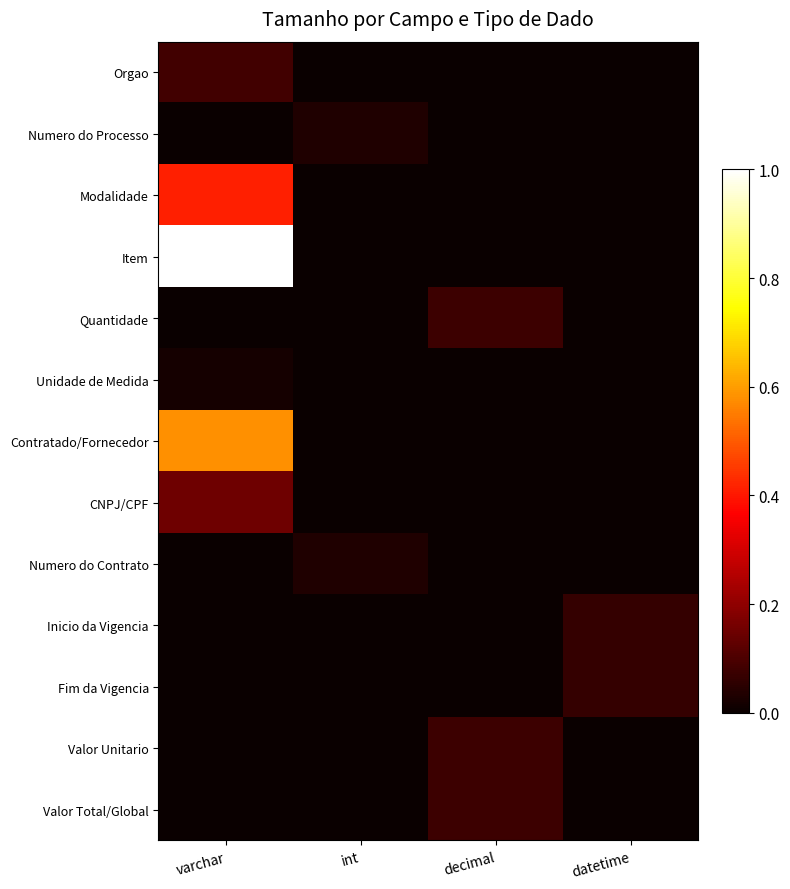

Which series has the largest range (max minus min)?

Item